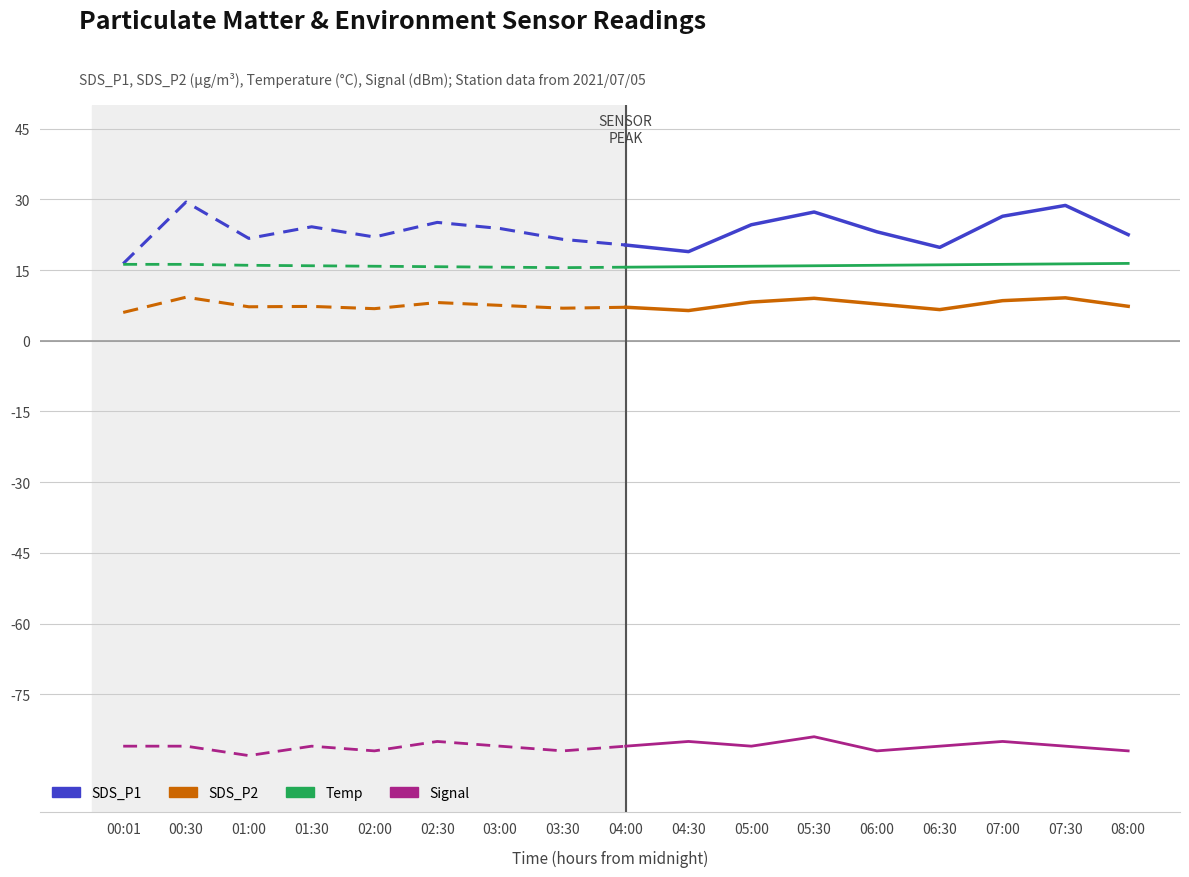

At how many categories does at least one series exceed 2?

9